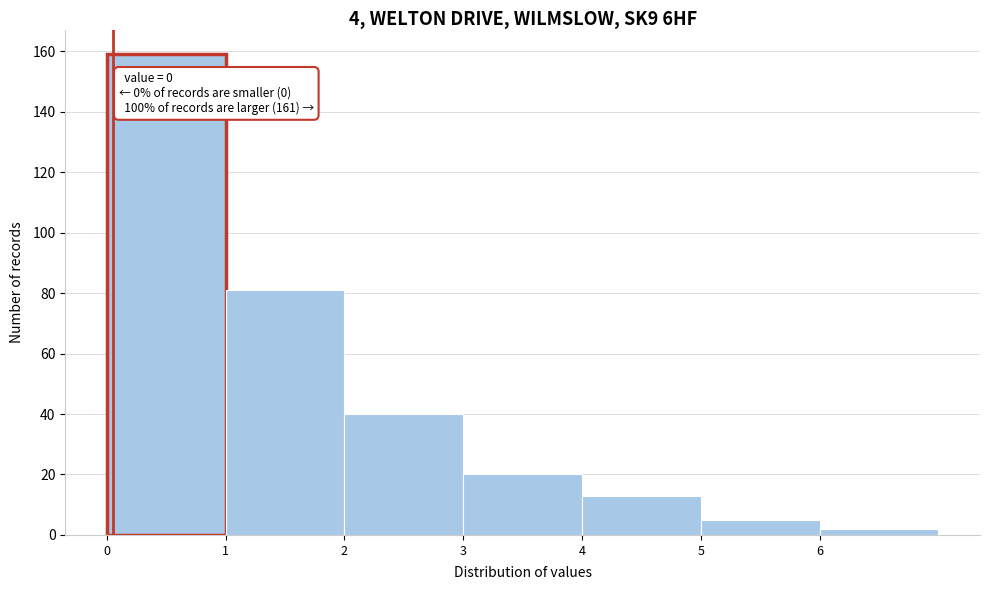

Over which range of the x-axis is the bar tallest?

0 to 1